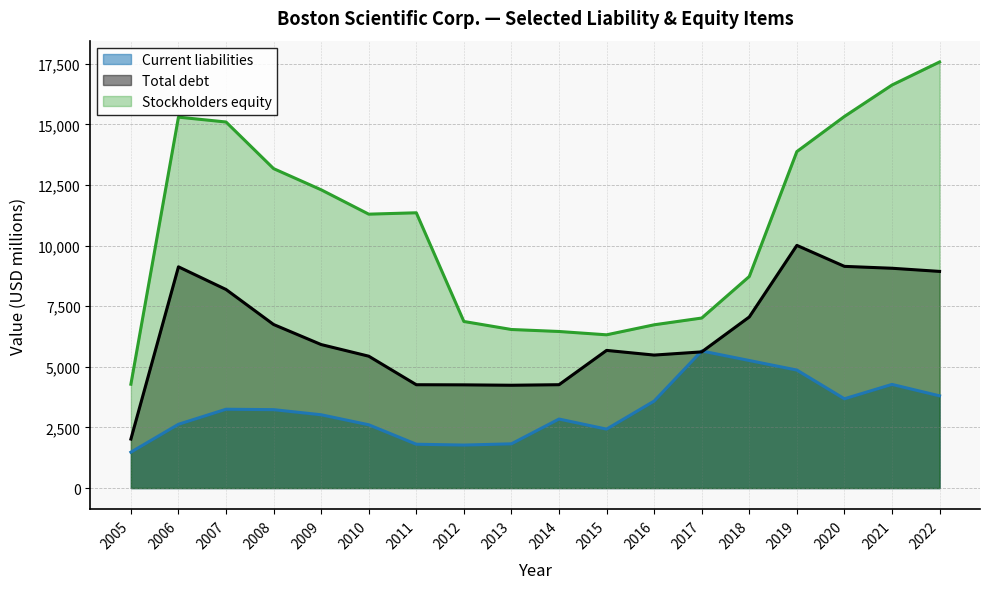

True or false: Total debt and Stockholders equity intersect in this chart.

False